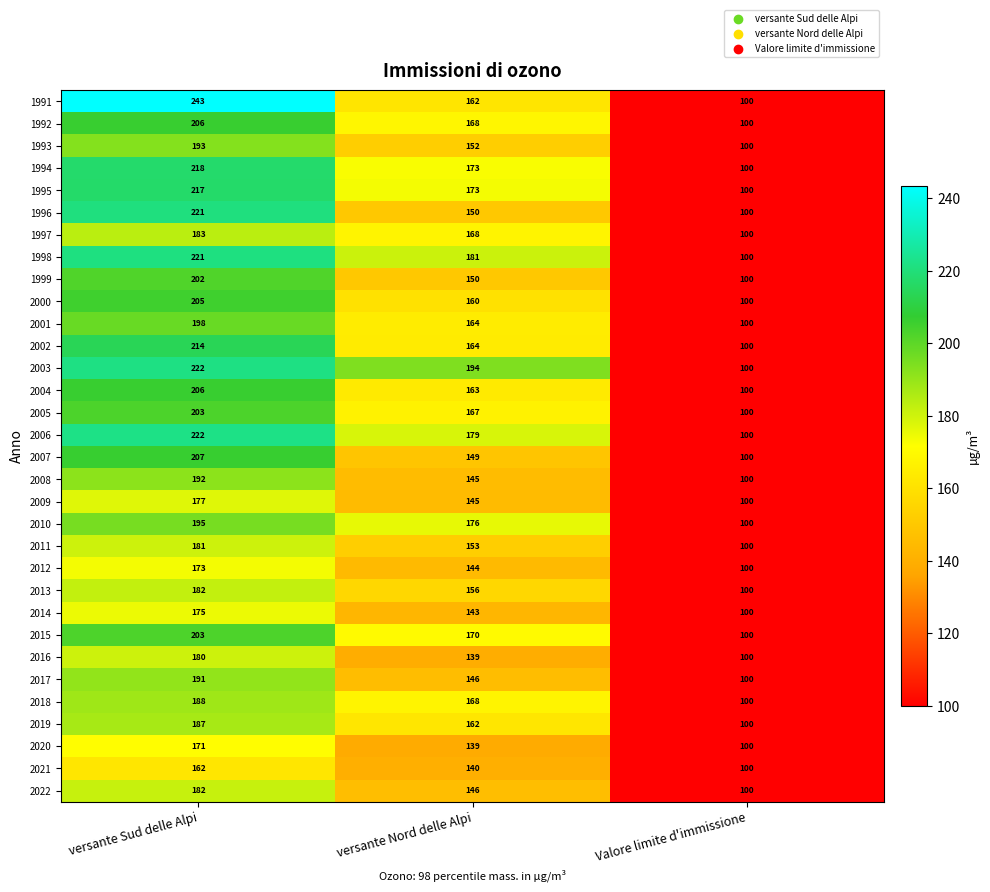

How many distinct data groups are displayed?

32